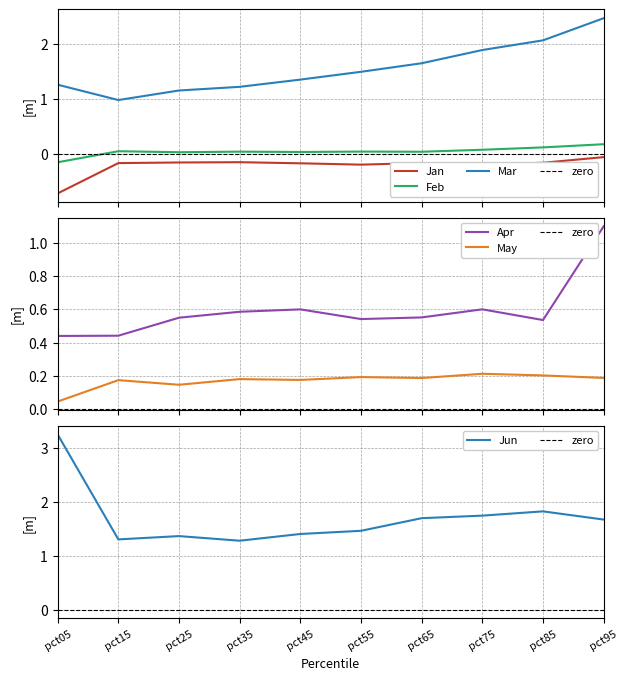

Is it true that Mar equals 2.1 at pct85?

True